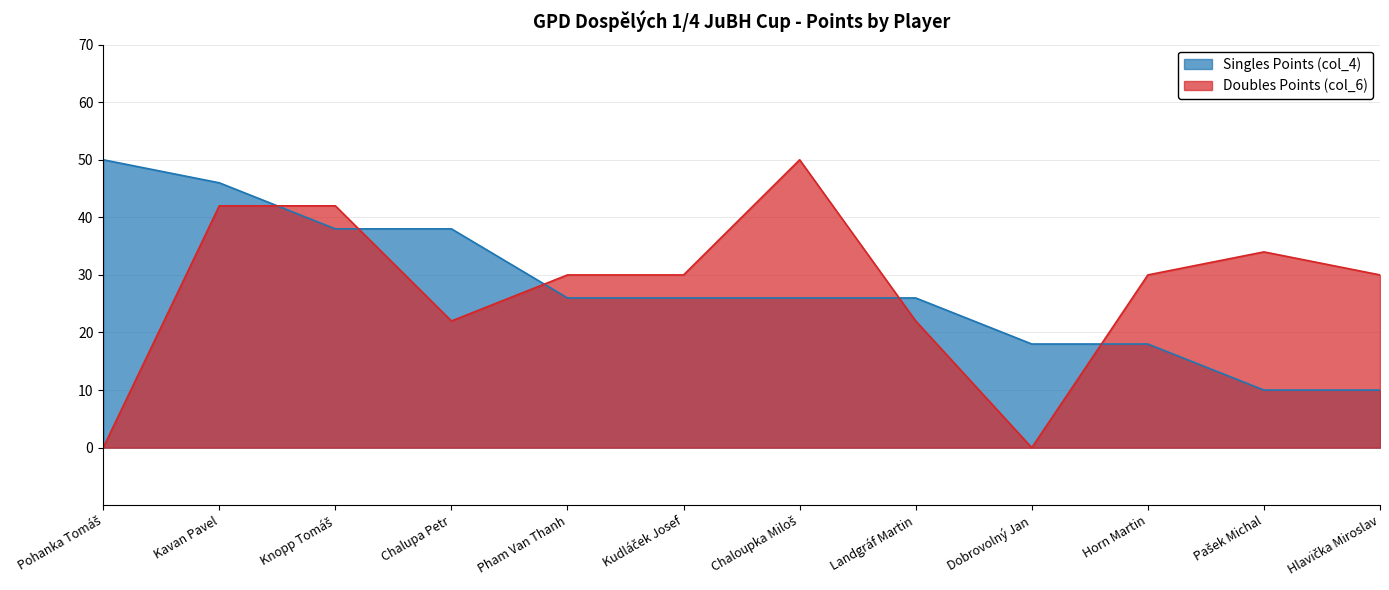

What is the difference between the second highest and second lowest values in the Singles Points (col_4) series?

36